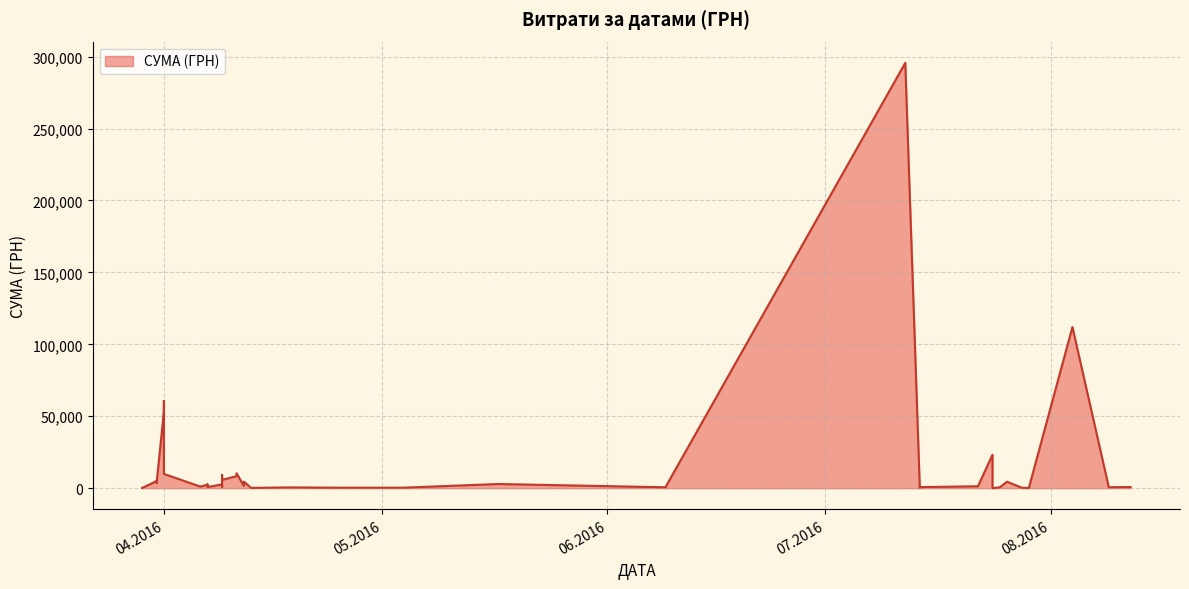

The value at 09.04.2016 is 16018.9. True or false?

False